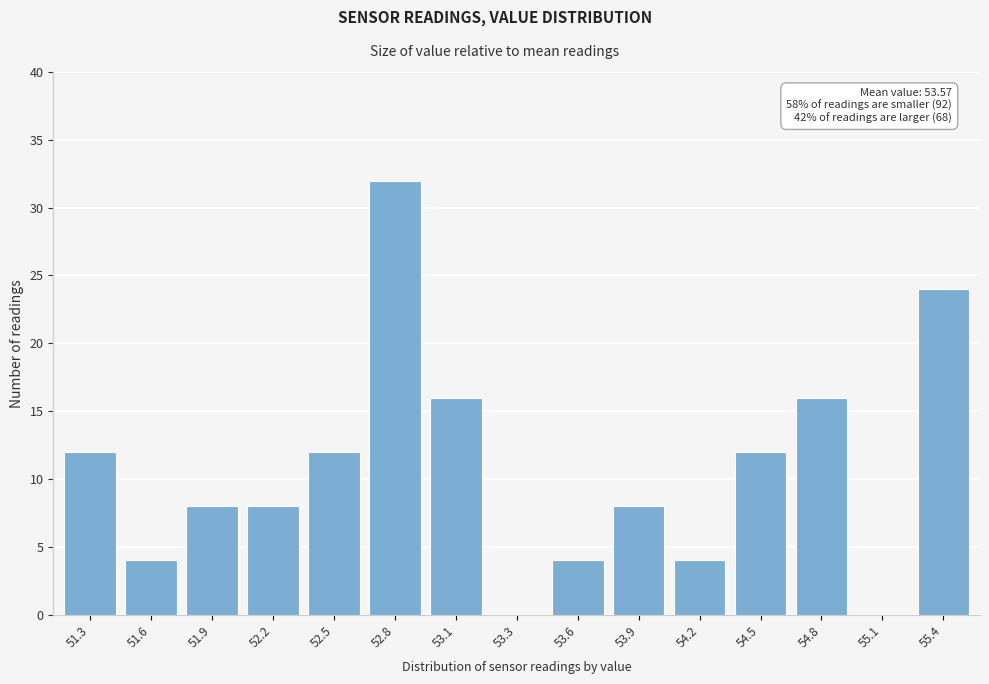

Reading left to right, transcribe all the data shown in this chart.

51.3=12	51.6=4	51.9=8	52.2=8	52.5=12	52.8=32	53.1=16	53.3=0	53.6=4	53.9=8	54.2=4	54.5=12	54.8=16	55.1=0	55.4=24